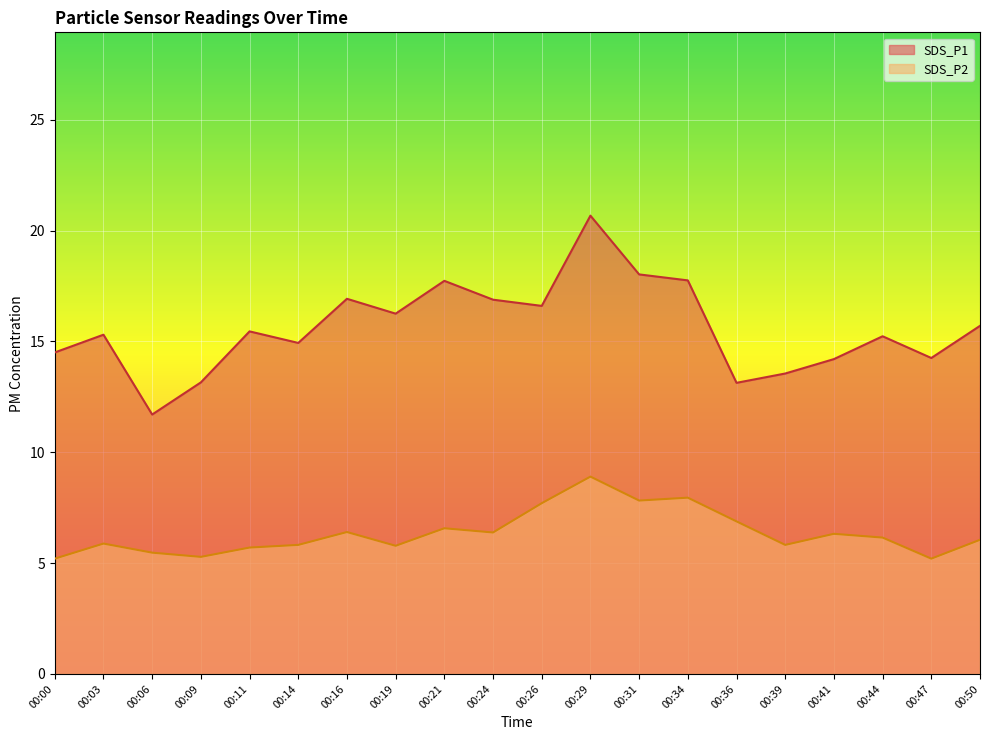

Between 00:41 and 00:19, which is larger?

00:19